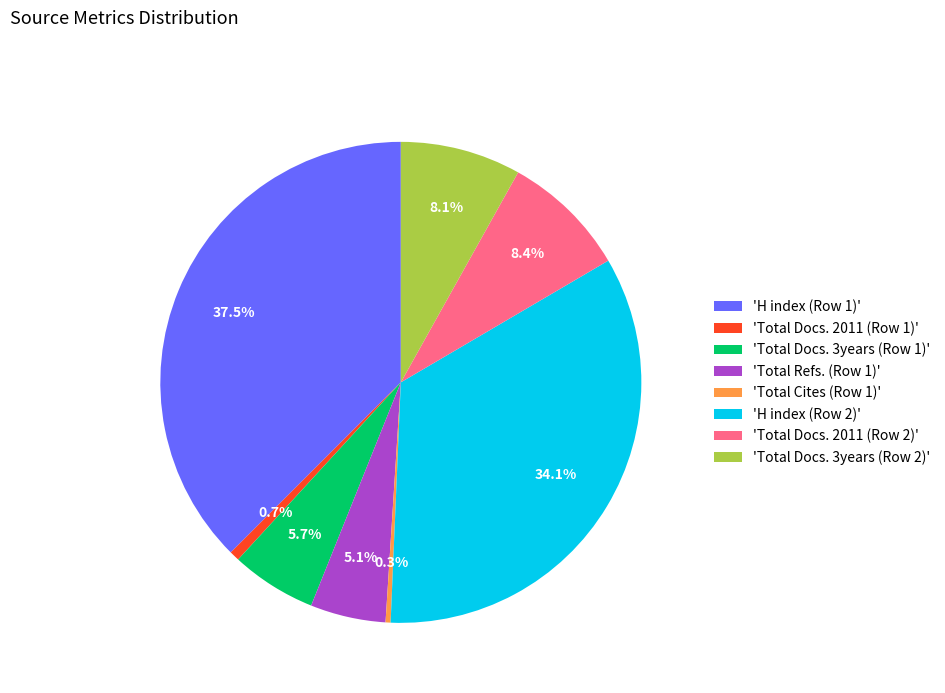

Count the number of slices in the pie.

8